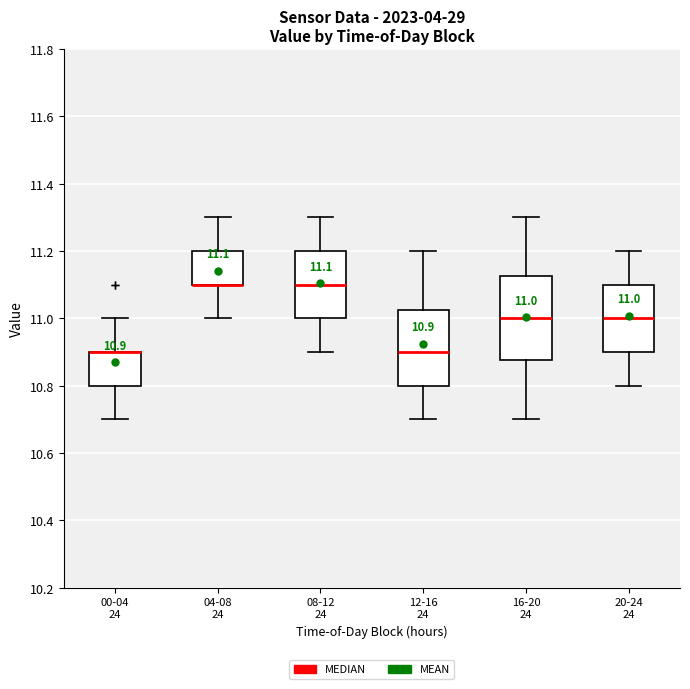

Which box is the tallest, from its lower edge to its upper edge?

16-20 24